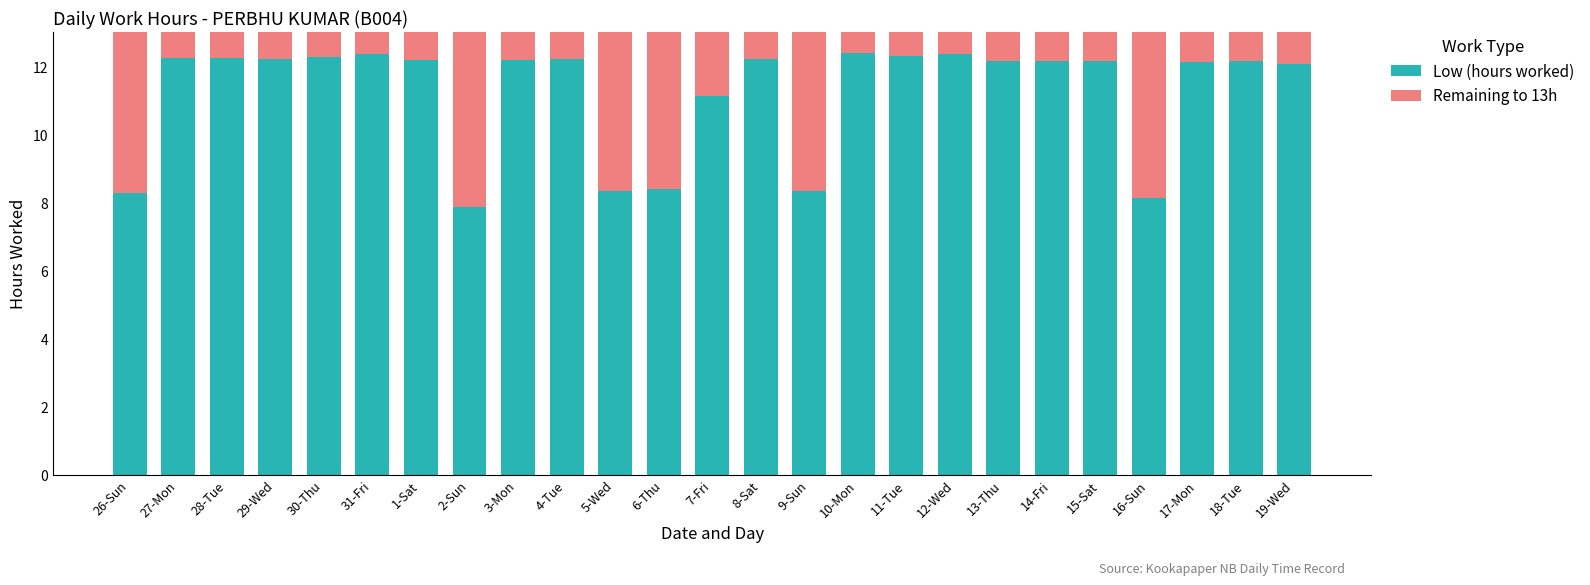

At which label is Low (hours worked) closest to 10?

7-Fri